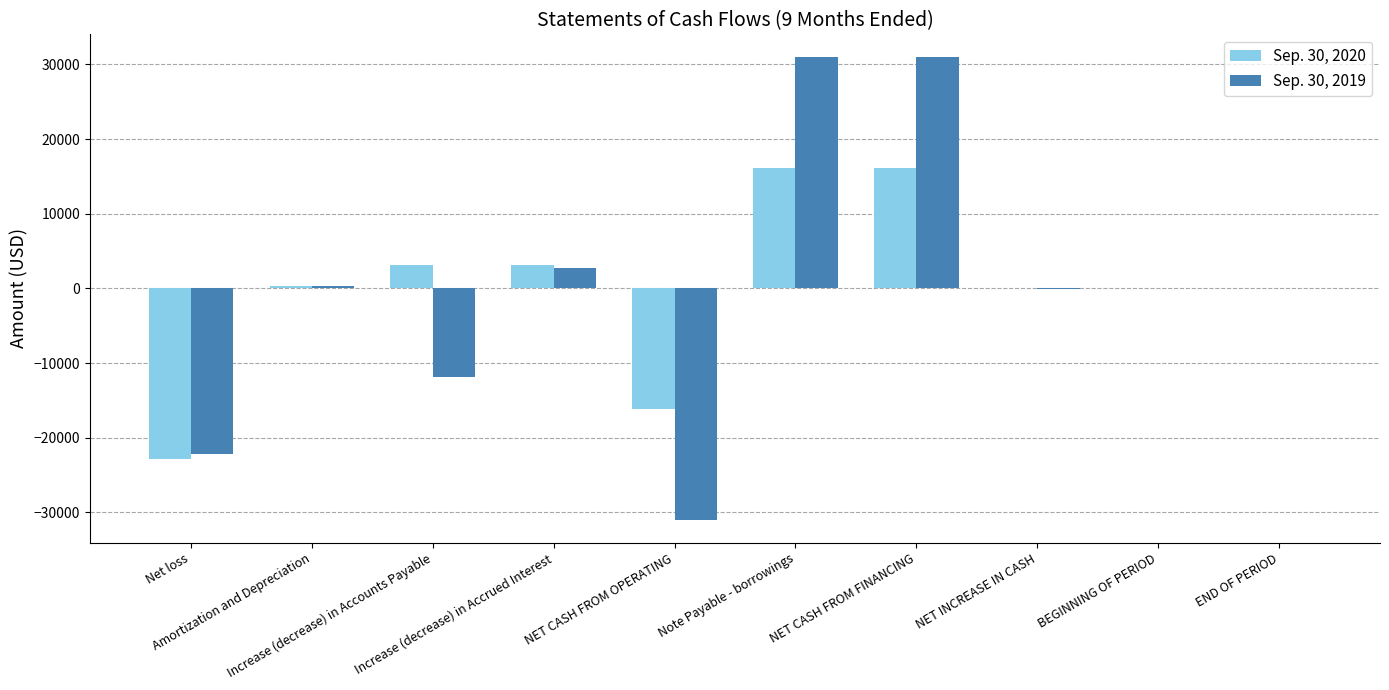

What is the greatest value displayed?

30935